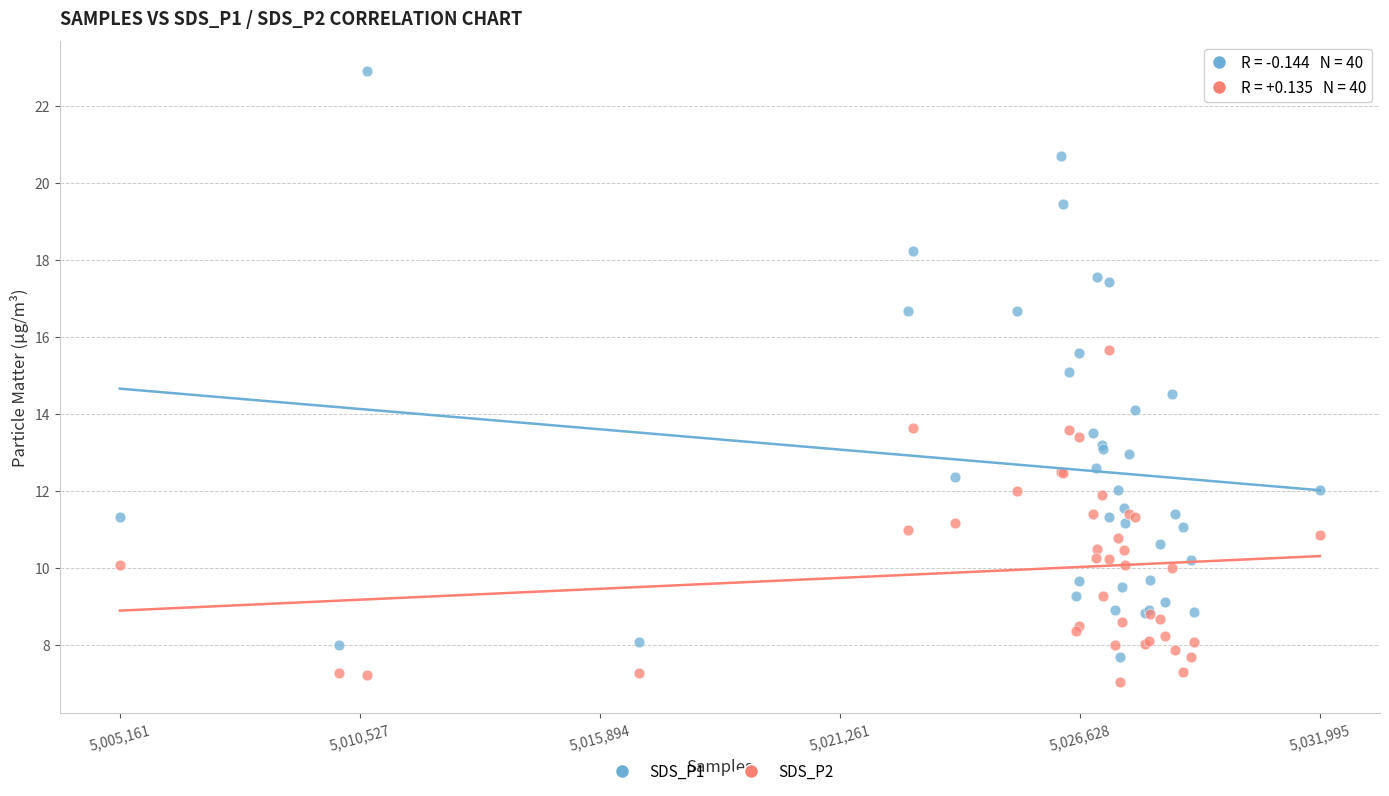

Which series reaches the minimum Y coordinate?

SDS_P2